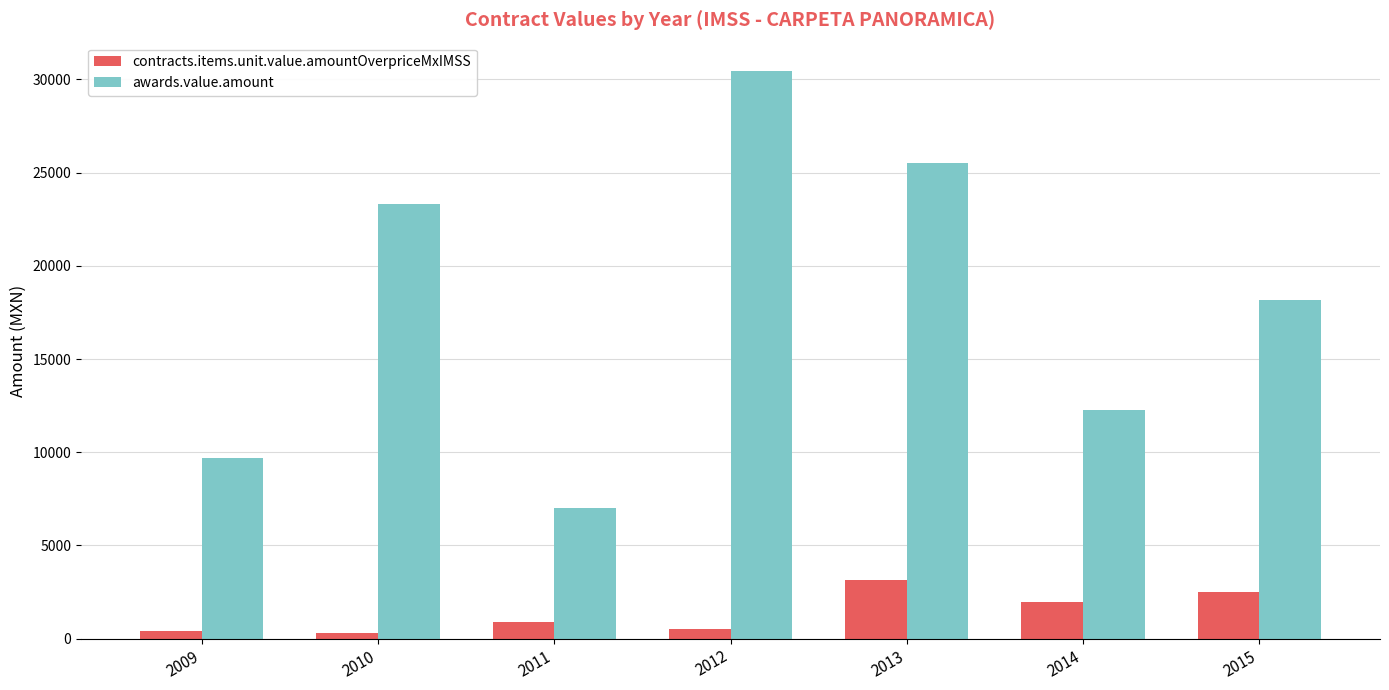

How many categories are shown in the chart?

7